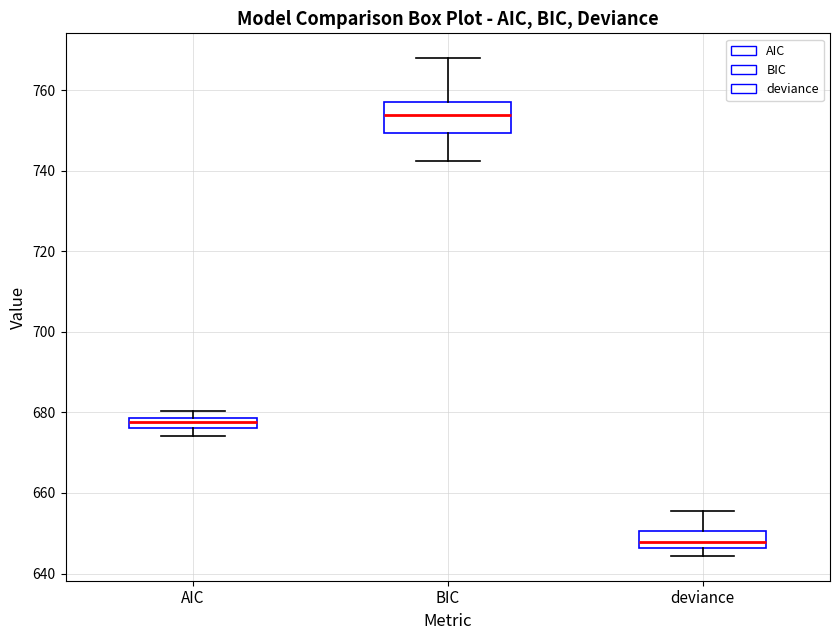

Which box's median line is the lowest?

deviance